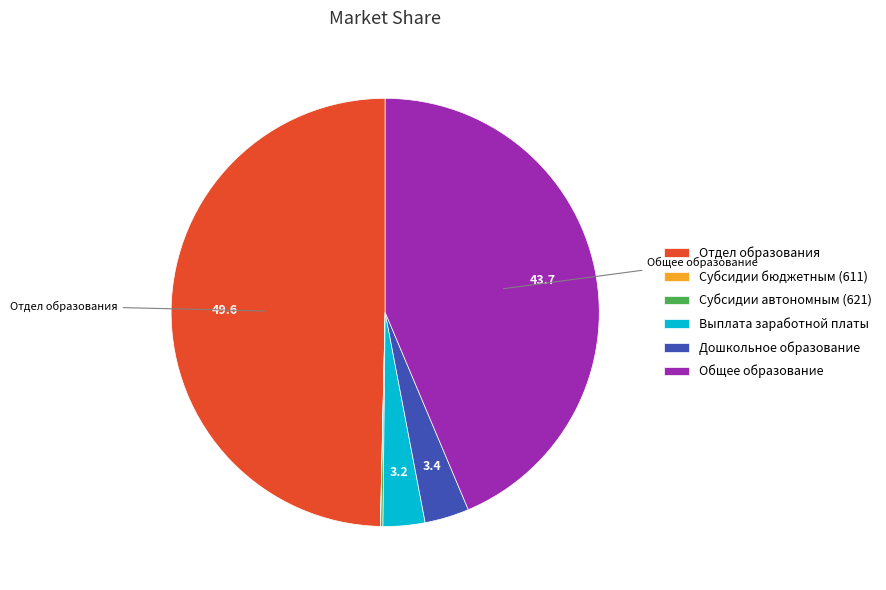

Approximately how many times larger is the value at Отдел образования compared to Общее образование?

1.1